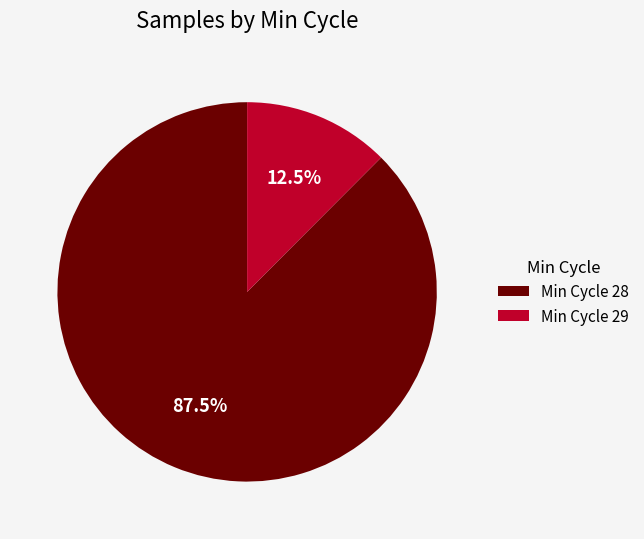

Between Min Cycle 29 and Min Cycle 28, which is larger?

Min Cycle 28